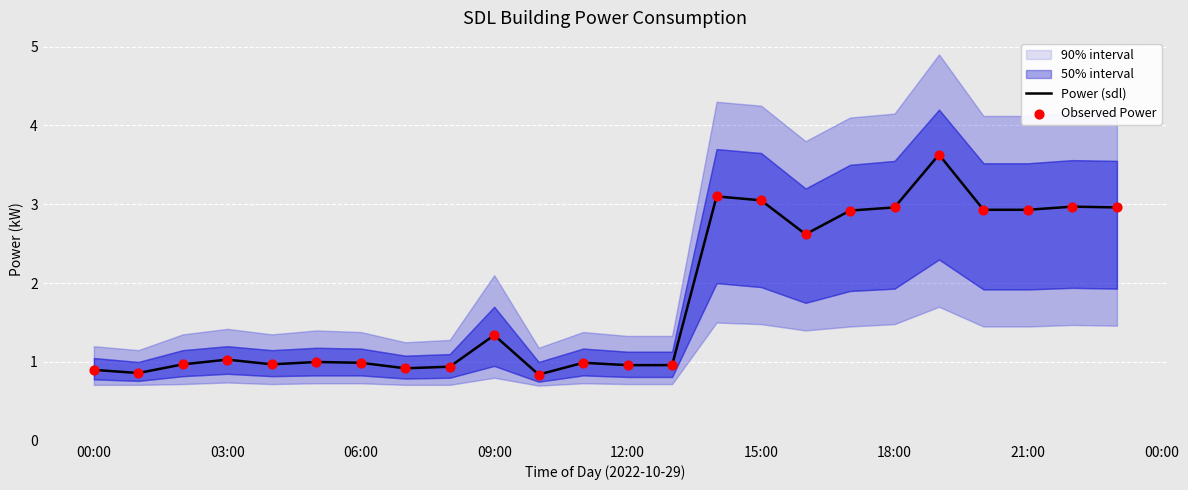

True or false: Power (sdl) has a value of 1.0 at 12:00.

True